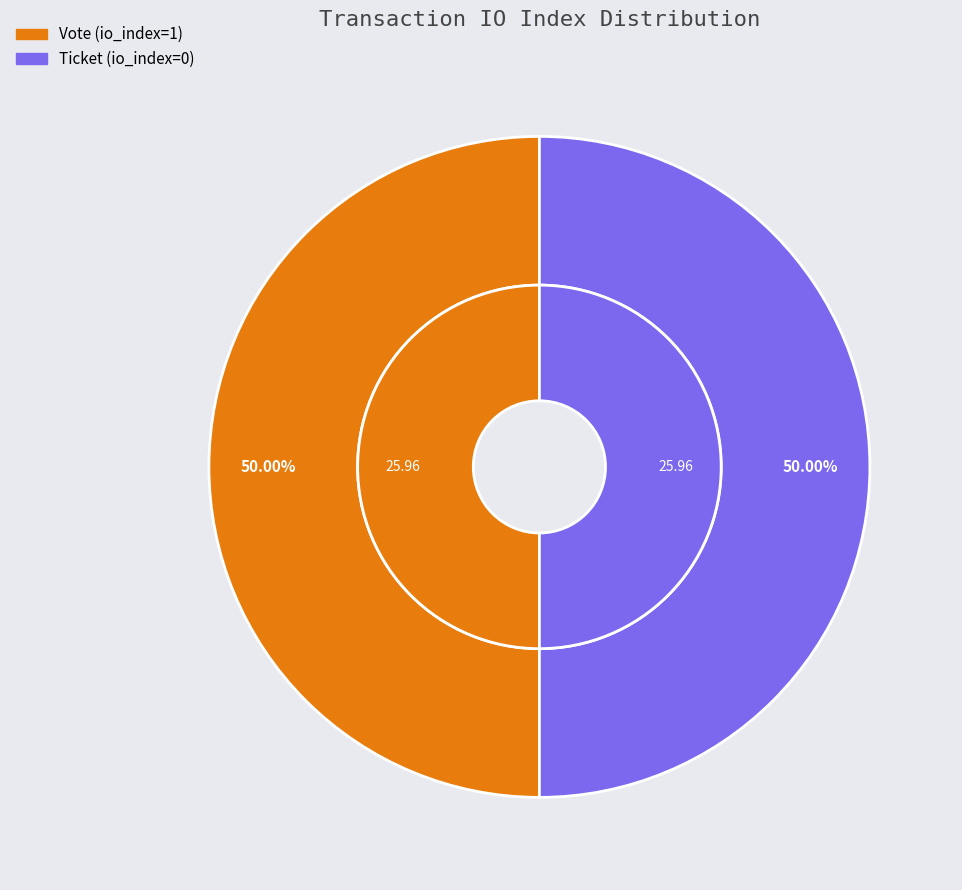

Count the number of slices in the pie.

2